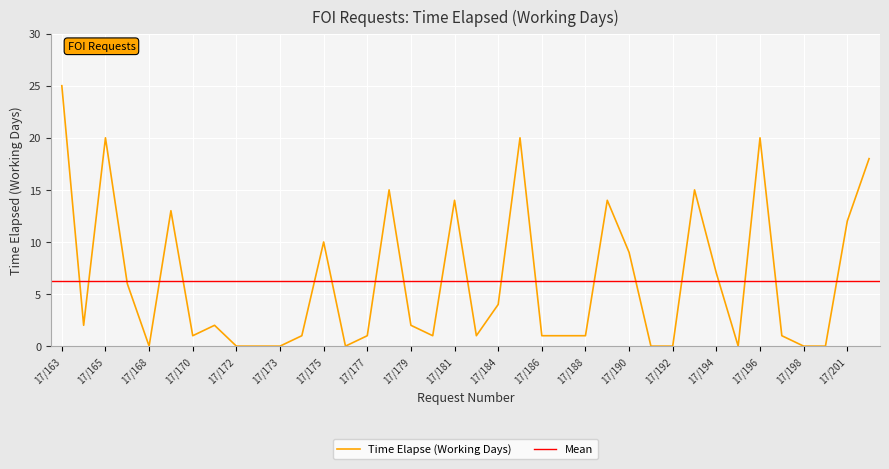

Is it true that Time Elapse (Working Days) equals 7 at 17/194?

True